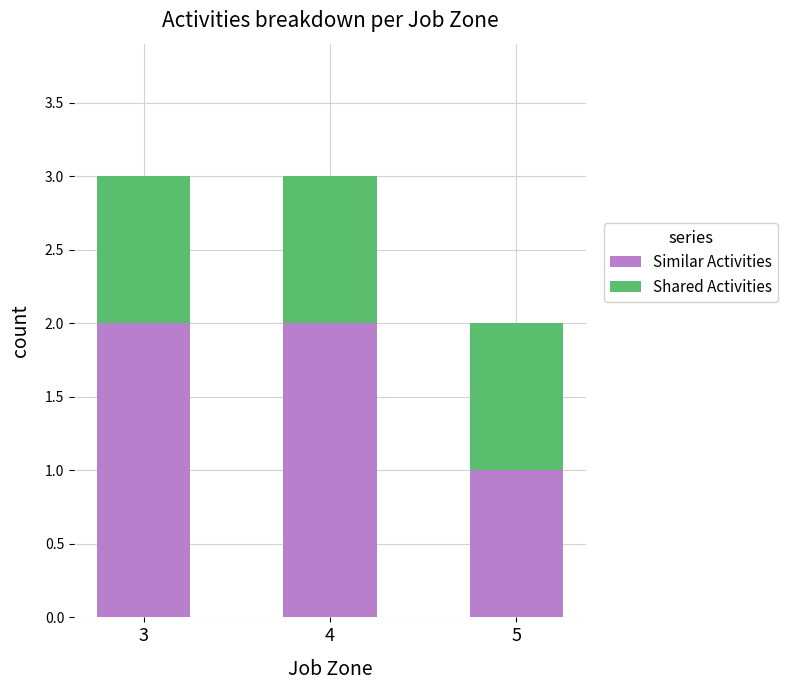

The Similar Activities series shows 1 at 5. True or false?

True